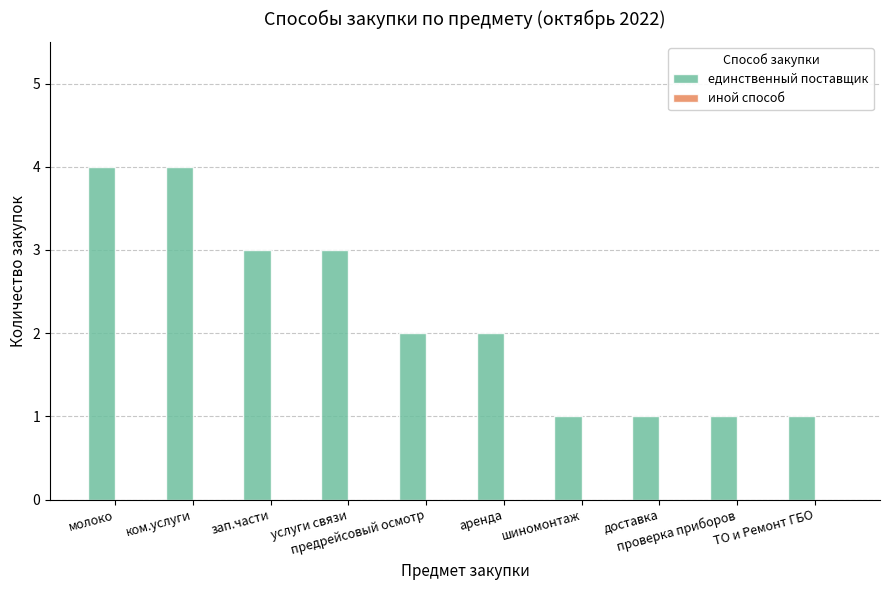

What is the value of the 7th bar from the left?

1